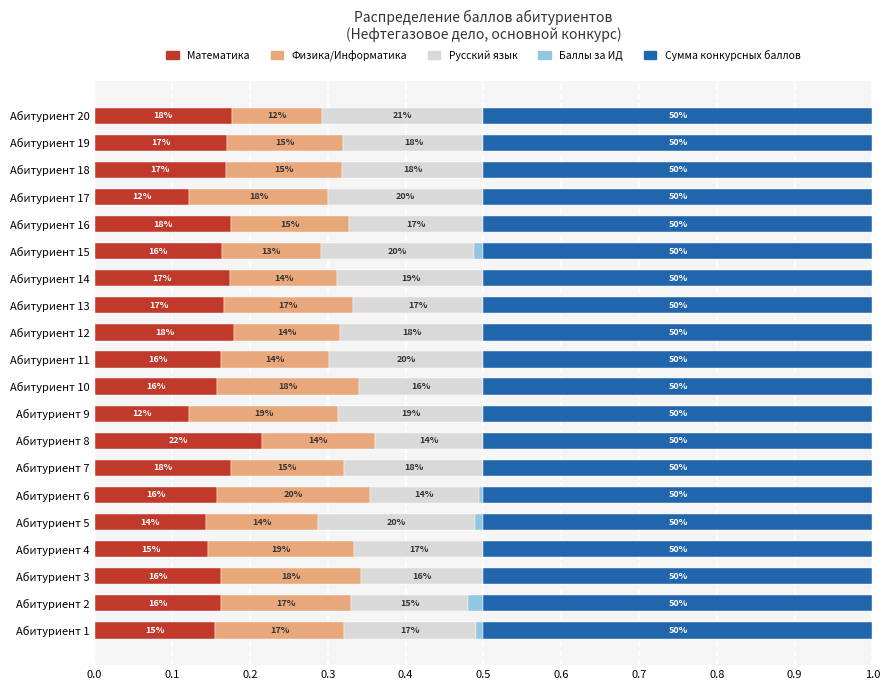

What are all the series names shown in the legend?

Математика, Физика/Информатика, Русский язык, Баллы за ИД, Сумма конкурсных баллов